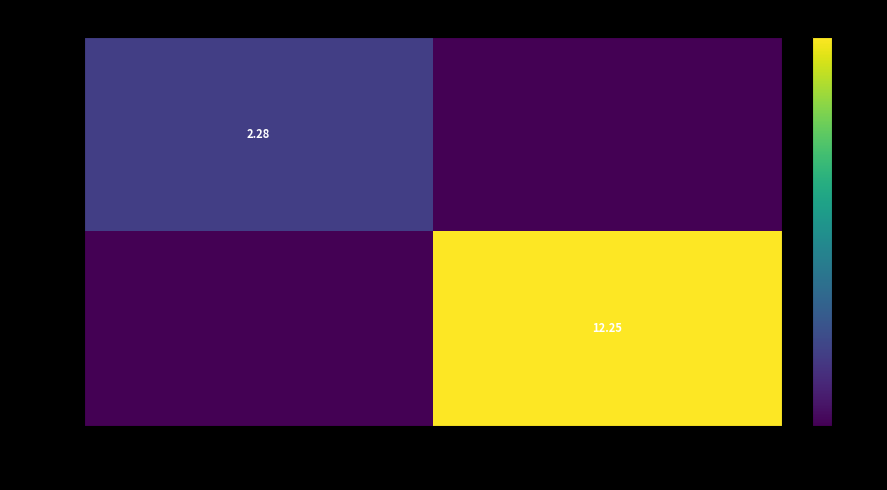

What is the difference between the 602903 values at From: S-BBAQ-GF7D-Z6LX-3U7B6 and From: S-58L8-H7B5-Q796-HNDYG?

2.3